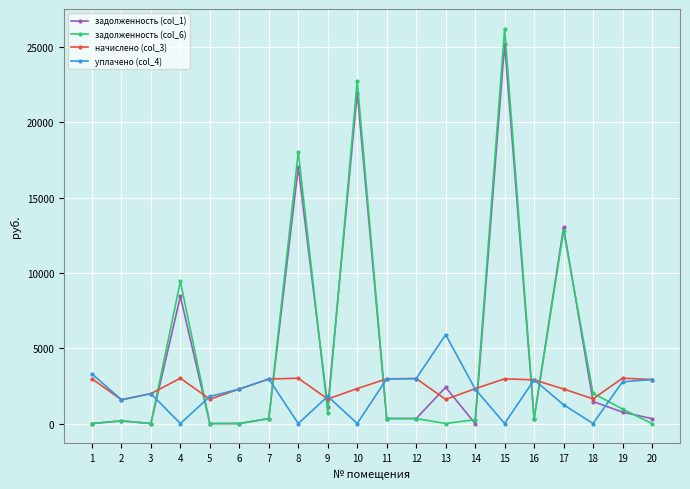

True or false: задолженность (col_6) and начислено (col_3) cross at least once.

True